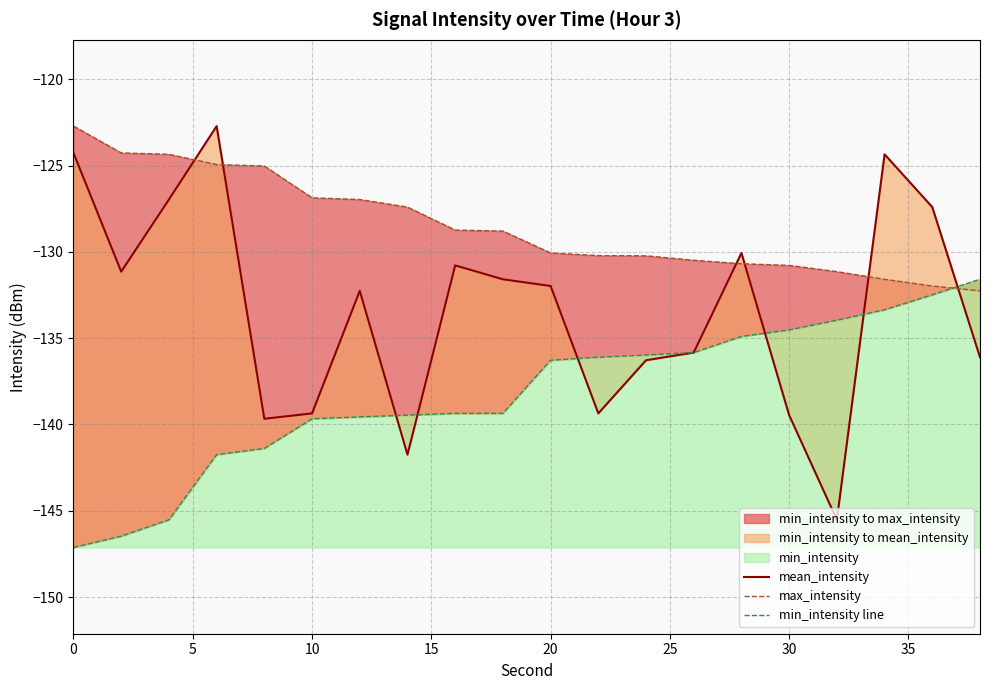

What is the value of the min_intensity line point at the 14th from the left?

-135.8